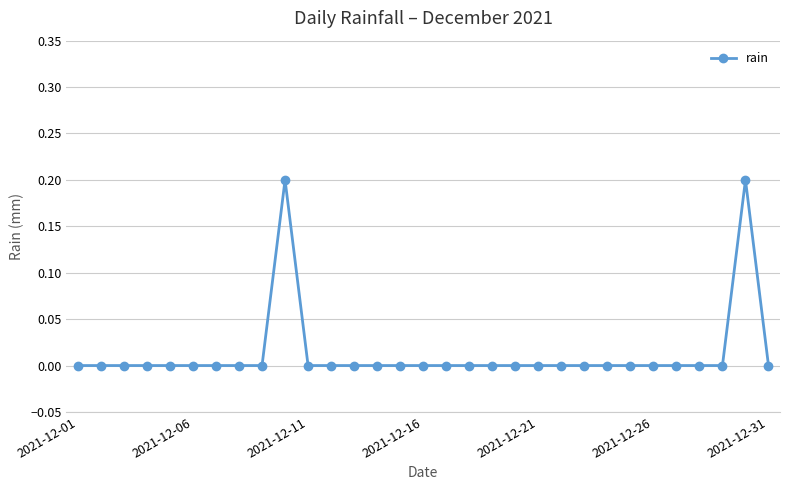

True or false: the data has more than 1 interior local peaks.

True